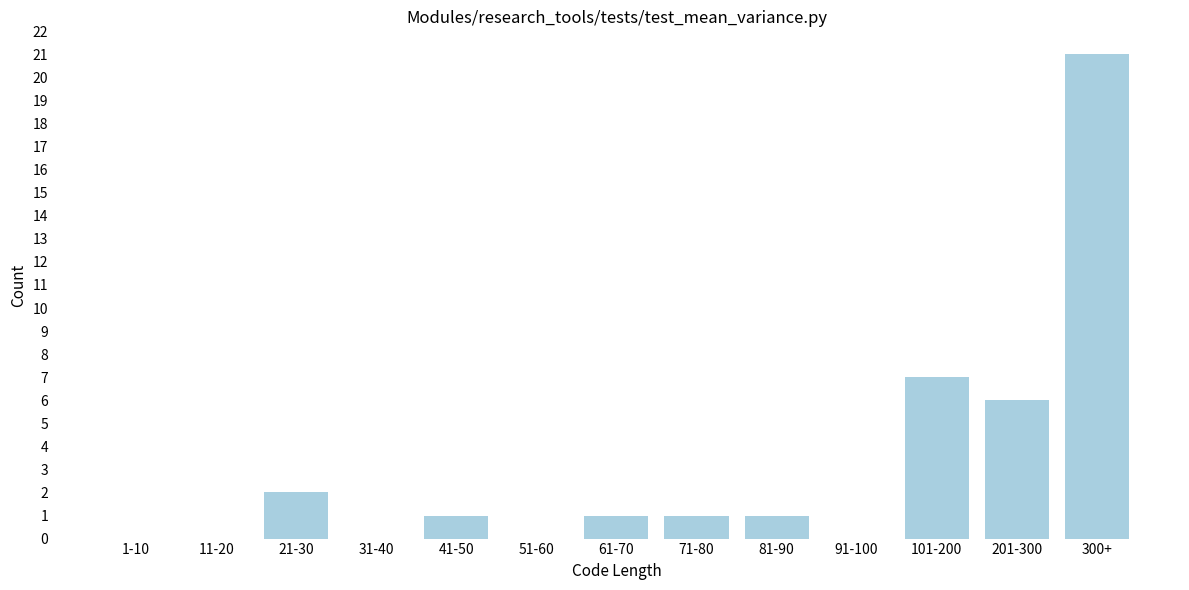

Reading left to right, what are all the values shown in this chart?

1-10=0	11-20=0	21-30=2	31-40=0	41-50=1	51-60=0	61-70=1	71-80=1	81-90=1	91-100=0	101-200=7	201-300=6	300+=21